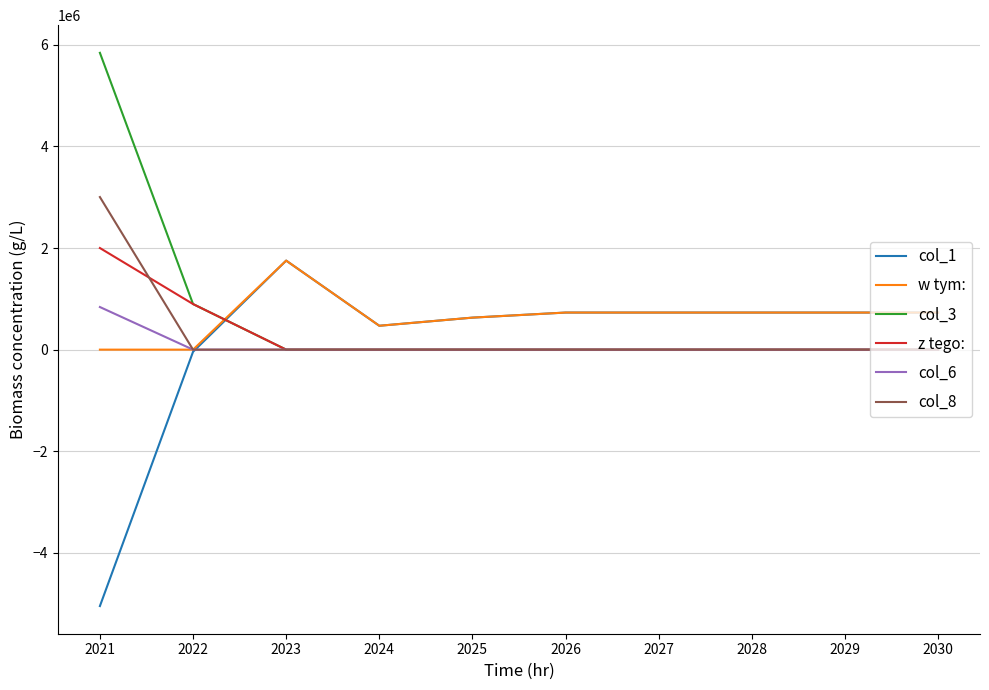

At which label is col_3 closest to 2921027?

2022